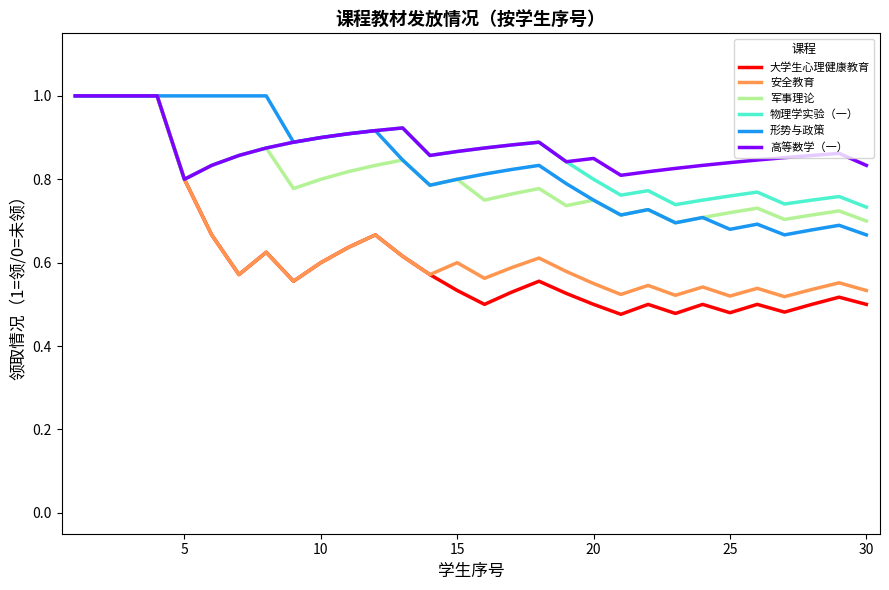

What is the maximum value shown in the chart?

1.0